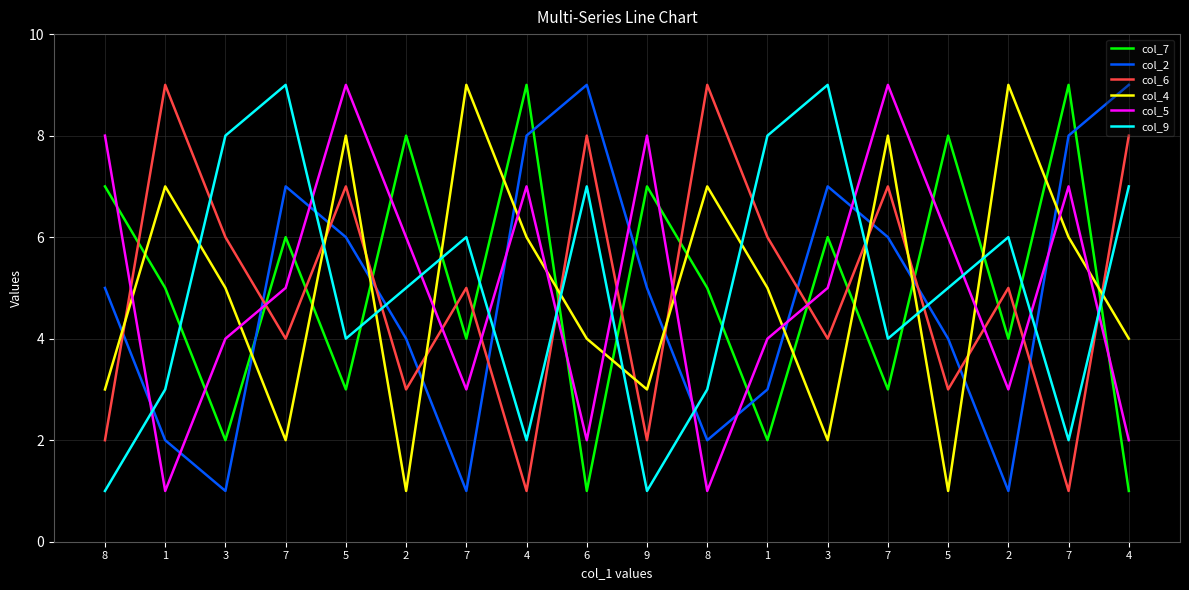

What is the difference between the second highest and minimum values in the col_2 series?

8